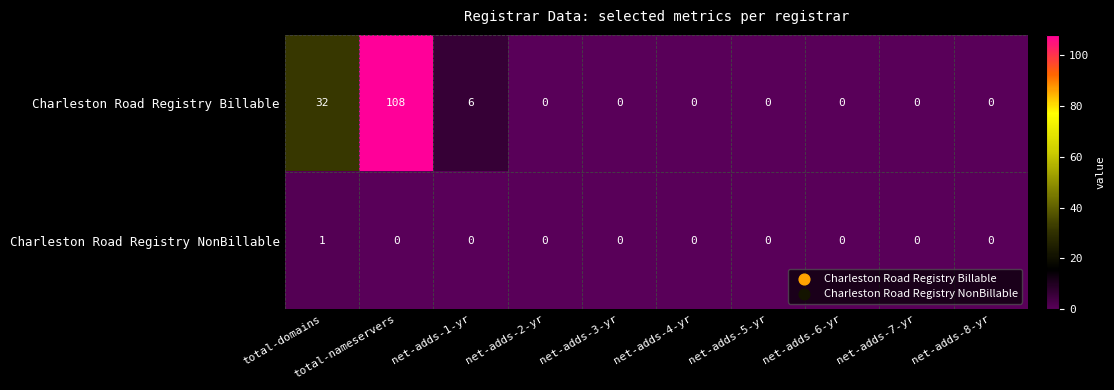

Count the Charleston Road Registry NonBillable values in the range 0 to 1.

10